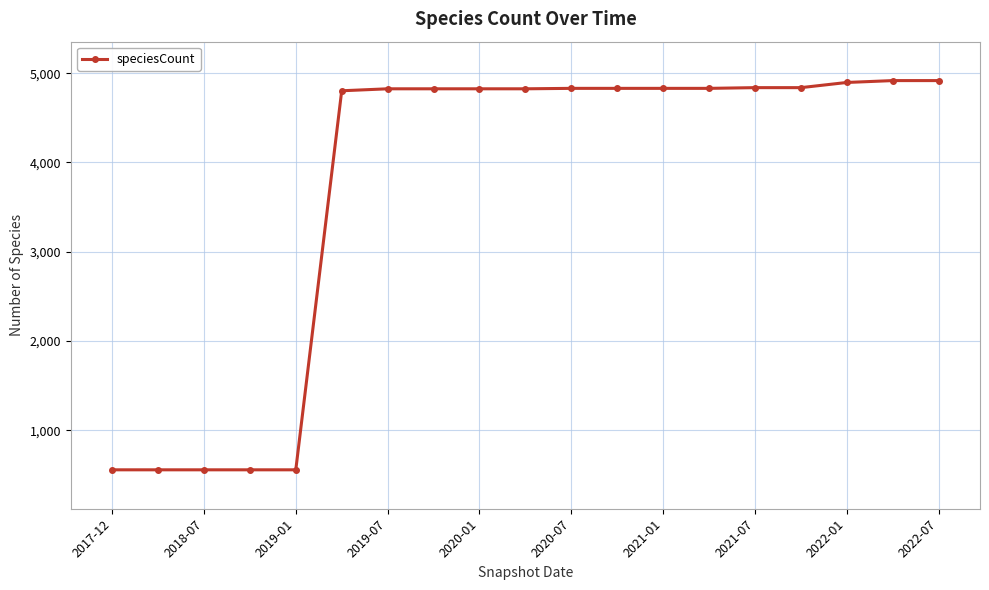

What is the smallest value displayed?

559